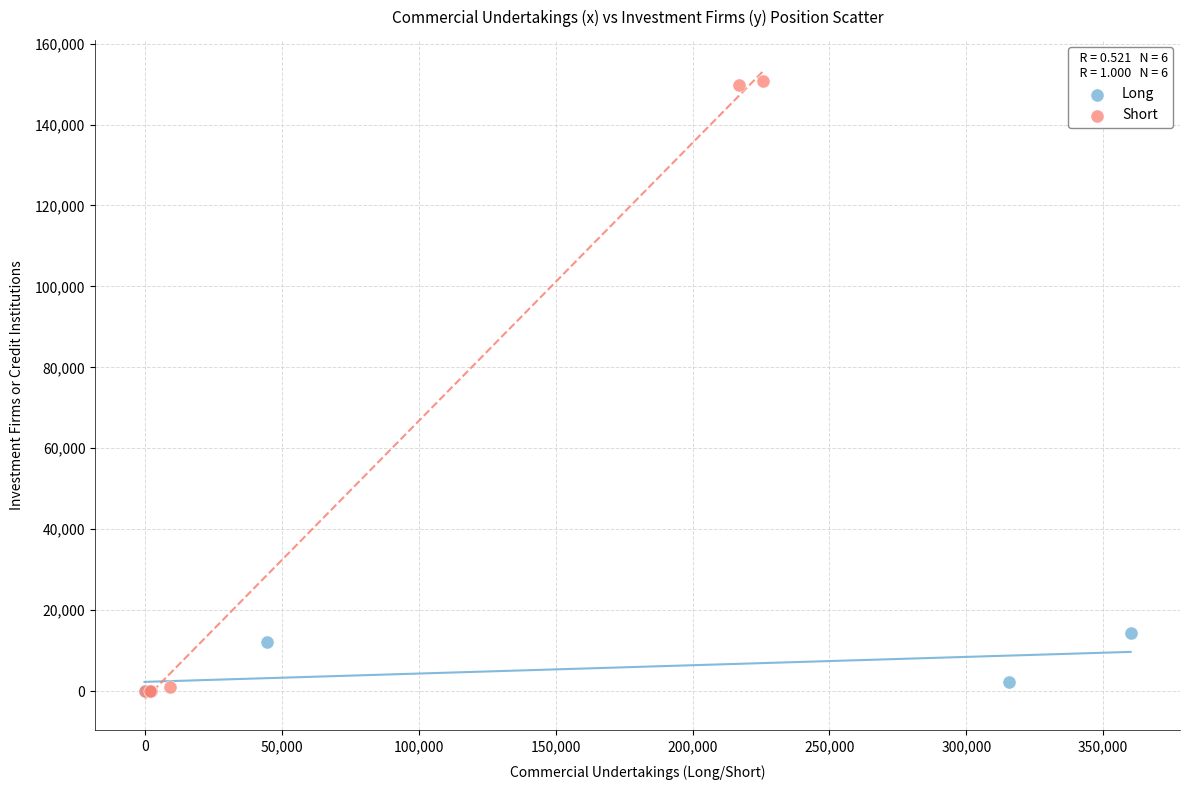

Which series has the widest spread of Y values?

Short